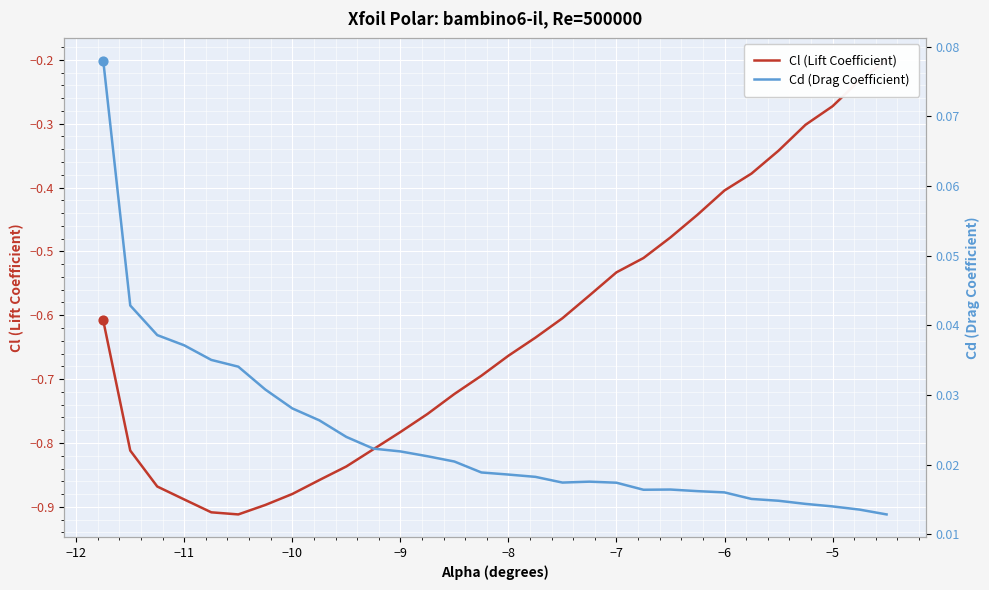

Which series has the widest spread of Y values?

Cl (Lift Coefficient)